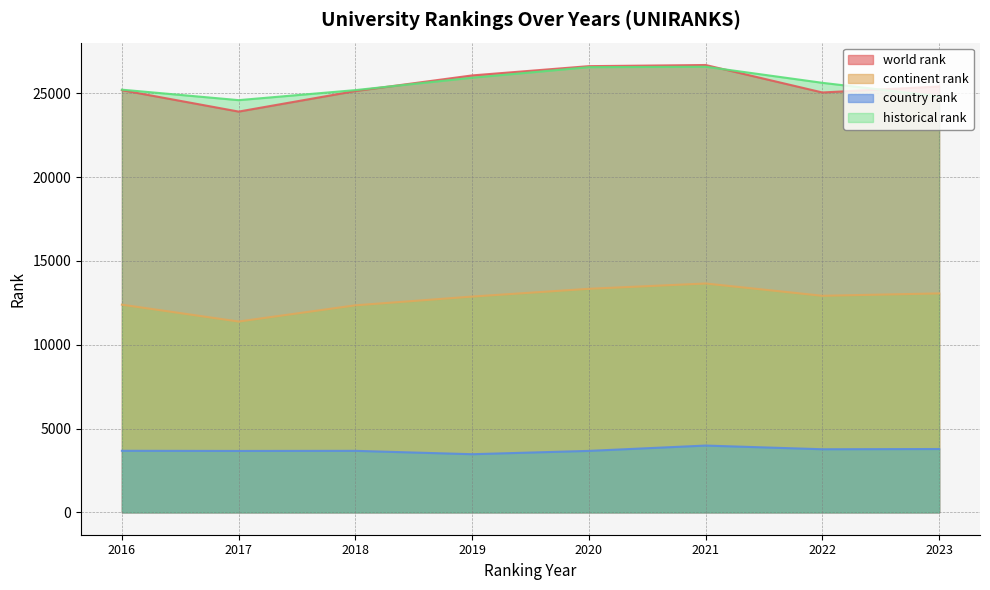

True or false: continent rank and world rank intersect in this chart.

False